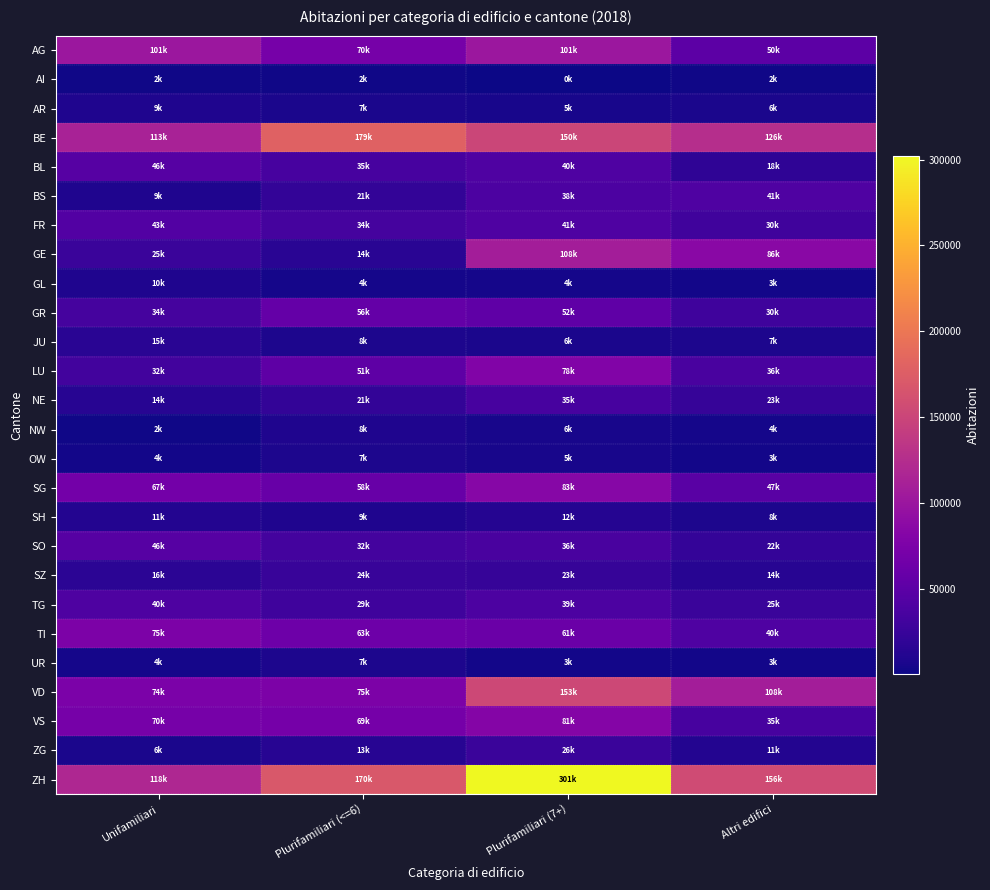

Reading left to right, transcribe all the data shown in this chart.

AG: Unifamiliari=101074	Plurifamiliari (<=6)=70914	Plurifamiliari (7+)=101227	Altri edifici=50748
AI: Unifamiliari=2866	Plurifamiliari (<=6)=2421	Plurifamiliari (7+)=657	Altri edifici=2116
AR: Unifamiliari=9256	Plurifamiliari (<=6)=7519	Plurifamiliari (7+)=5499	Altri edifici=6831
BE: Unifamiliari=113255	Plurifamiliari (<=6)=179176	Plurifamiliari (7+)=150289	Altri edifici=126295
BL: Unifamiliari=46202	Plurifamiliari (<=6)=35874	Plurifamiliari (7+)=40680	Altri edifici=18369
BS: Unifamiliari=9270	Plurifamiliari (<=6)=21175	Plurifamiliari (7+)=38812	Altri edifici=41394
FR: Unifamiliari=43680	Plurifamiliari (<=6)=34786	Plurifamiliari (7+)=41790	Altri edifici=30981
GE: Unifamiliari=25669	Plurifamiliari (<=6)=14792	Plurifamiliari (7+)=108098	Altri edifici=86152
GL: Unifamiliari=10045	Plurifamiliari (<=6)=4682	Plurifamiliari (7+)=4503	Altri edifici=3647
GR: Unifamiliari=34754	Plurifamiliari (<=6)=56356	Plurifamiliari (7+)=52880	Altri edifici=30015
JU: Unifamiliari=15294	Plurifamiliari (<=6)=8506	Plurifamiliari (7+)=6765	Altri edifici=7964
LU: Unifamiliari=32343	Plurifamiliari (<=6)=51517	Plurifamiliari (7+)=78799	Altri edifici=36072
NE: Unifamiliari=14582	Plurifamiliari (<=6)=21284	Plurifamiliari (7+)=35942	Altri edifici=23594
NW: Unifamiliari=2722	Plurifamiliari (<=6)=8968	Plurifamiliari (7+)=6022	Altri edifici=4255
OW: Unifamiliari=4051	Plurifamiliari (<=6)=7997	Plurifamiliari (7+)=5647	Altri edifici=3874
SG: Unifamiliari=67824	Plurifamiliari (<=6)=58483	Plurifamiliari (7+)=83655	Altri edifici=47778
SH: Unifamiliari=11660	Plurifamiliari (<=6)=9874	Plurifamiliari (7+)=12821	Altri edifici=8115
SO: Unifamiliari=46305	Plurifamiliari (<=6)=32436	Plurifamiliari (7+)=36387	Altri edifici=22390
SZ: Unifamiliari=16018	Plurifamiliari (<=6)=24939	Plurifamiliari (7+)=23958	Altri edifici=14123
TG: Unifamiliari=40349	Plurifamiliari (<=6)=29582	Plurifamiliari (7+)=39300	Altri edifici=25613
TI: Unifamiliari=75850	Plurifamiliari (<=6)=63420	Plurifamiliari (7+)=61449	Altri edifici=40888
UR: Unifamiliari=4875	Plurifamiliari (<=6)=7902	Plurifamiliari (7+)=3660	Altri edifici=3609
VD: Unifamiliari=74692	Plurifamiliari (<=6)=75436	Plurifamiliari (7+)=153101	Altri edifici=108296
VS: Unifamiliari=70136	Plurifamiliari (<=6)=69588	Plurifamiliari (7+)=81599	Altri edifici=35601
ZG: Unifamiliari=6704	Plurifamiliari (<=6)=13893	Plurifamiliari (7+)=26391	Altri edifici=11802
ZH: Unifamiliari=118523	Plurifamiliari (<=6)=170113	Plurifamiliari (7+)=301955	Altri edifici=156862